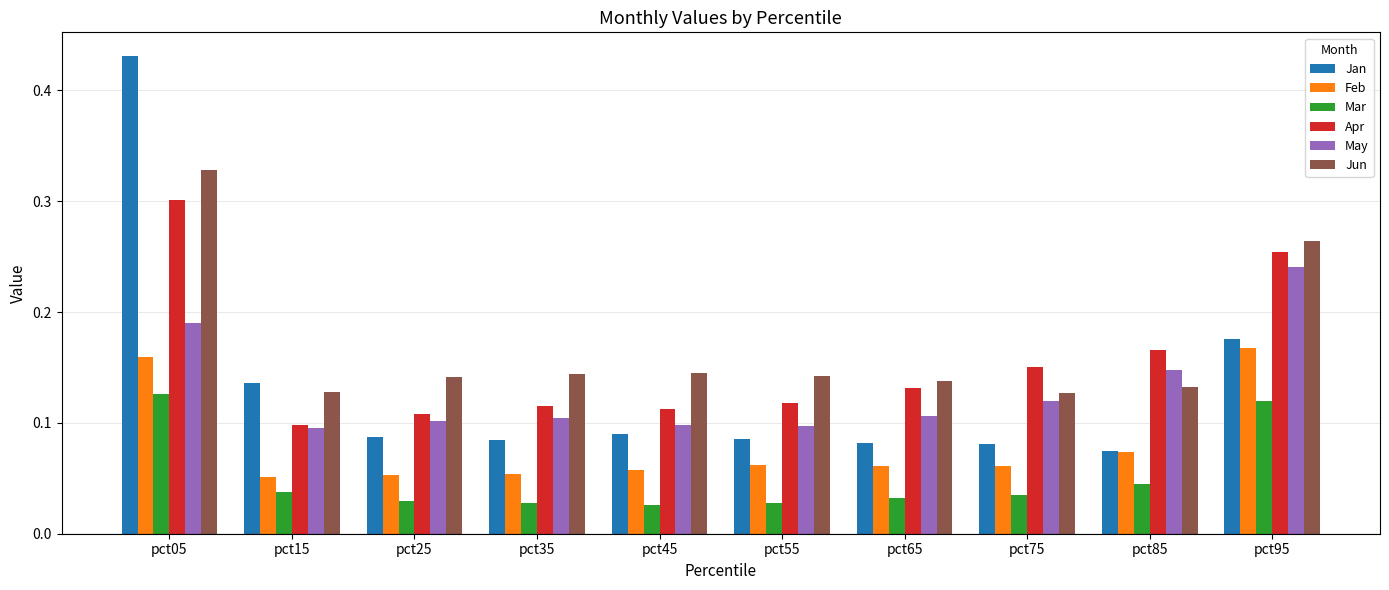

At pct05, list the series in order from largest to smallest.

Jan, Jun, Apr, May, Feb, Mar